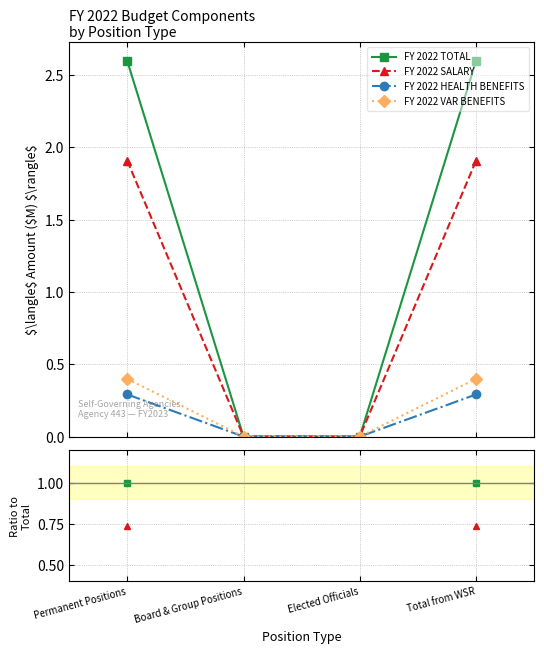

What is the label of the 2nd point from the left?

Board & Group Positions